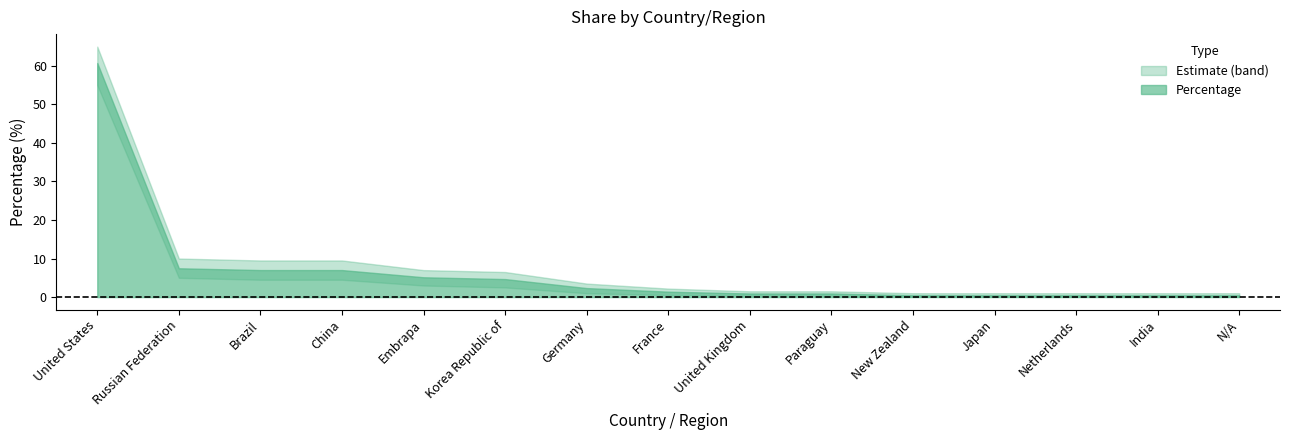

At New Zealand, list the series in order from largest to smallest.

Percentage_upper, Percentage, Percentage_lower